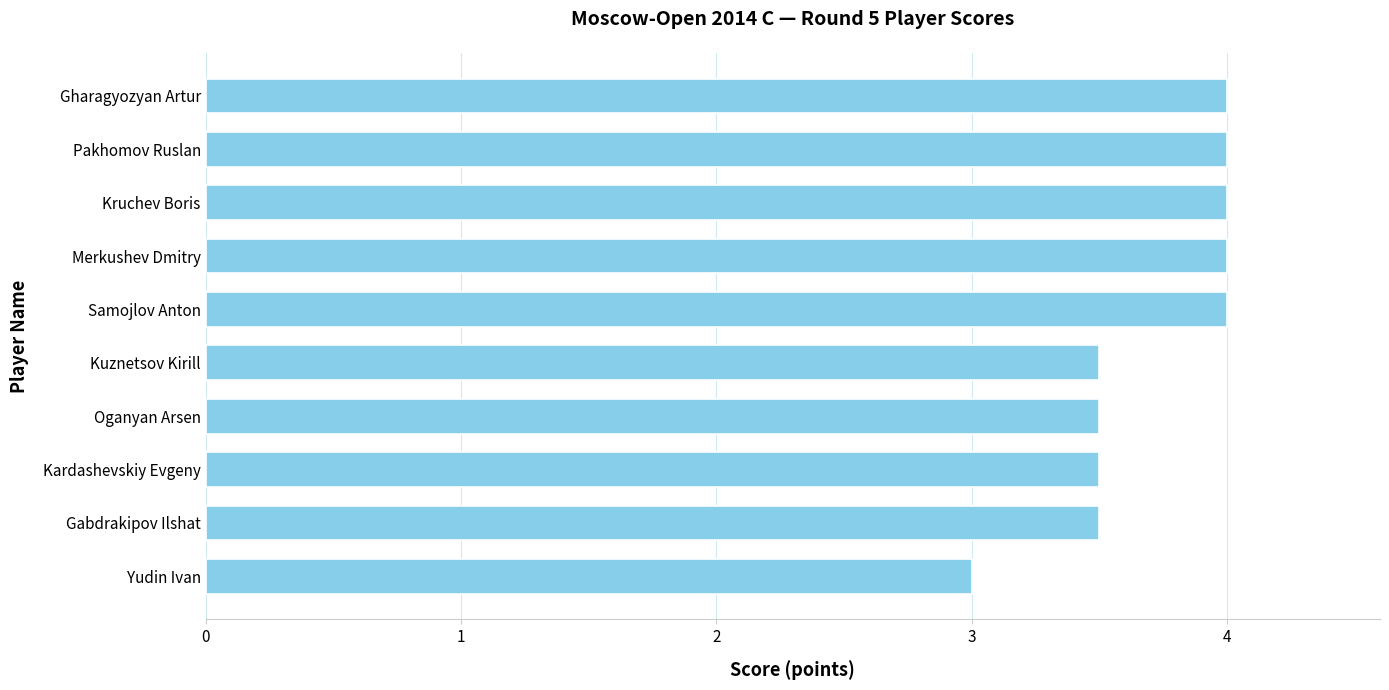

Reading top to bottom, list all the values displayed in this chart.

Gharagyozyan Artur=4.0	Pakhomov Ruslan=4.0	Kruchev Boris=4.0	Merkushev Dmitry=4.0	Samojlov Anton=4.0	Kuznetsov Kirill=3.5	Oganyan Arsen=3.5	Kardashevskiy Evgeny=3.5	Gabdrakipov Ilshat=3.5	Yudin Ivan=3.0